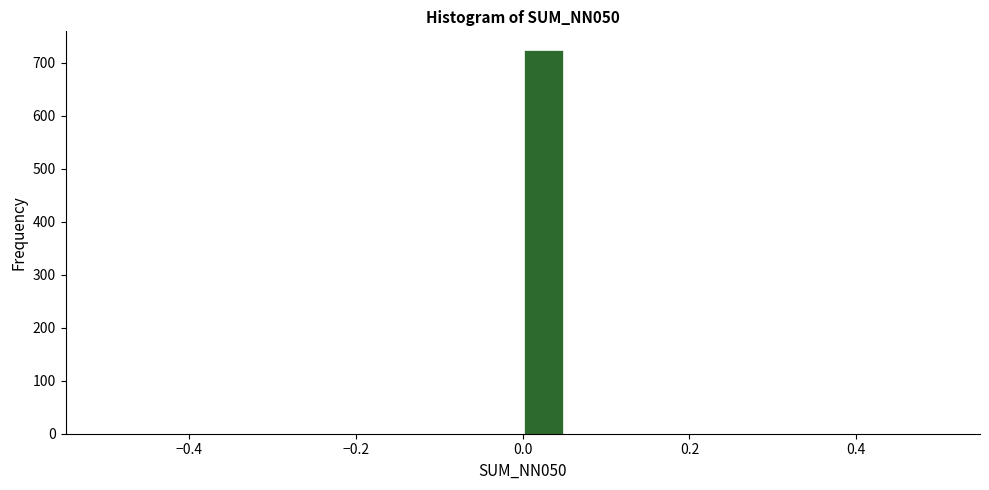

Read against the x-axis, roughly where is the centre of the tallest bar?

0.02